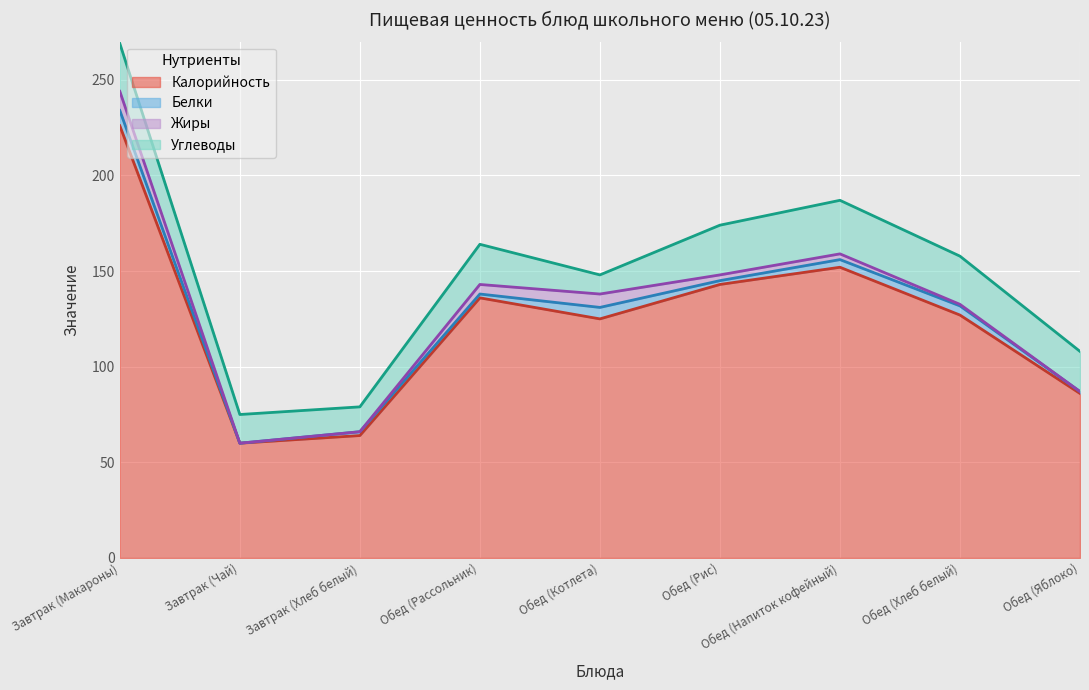

List the labels in order of Калорийность value, largest first.

Завтрак (Макароны), Обед (Напиток кофейный), Обед (Рис), Обед (Рассольник), Обед (Хлеб белый), Обед (Котлета), Обед (Яблоко), Завтрак (Хлеб белый), Завтрак (Чай)